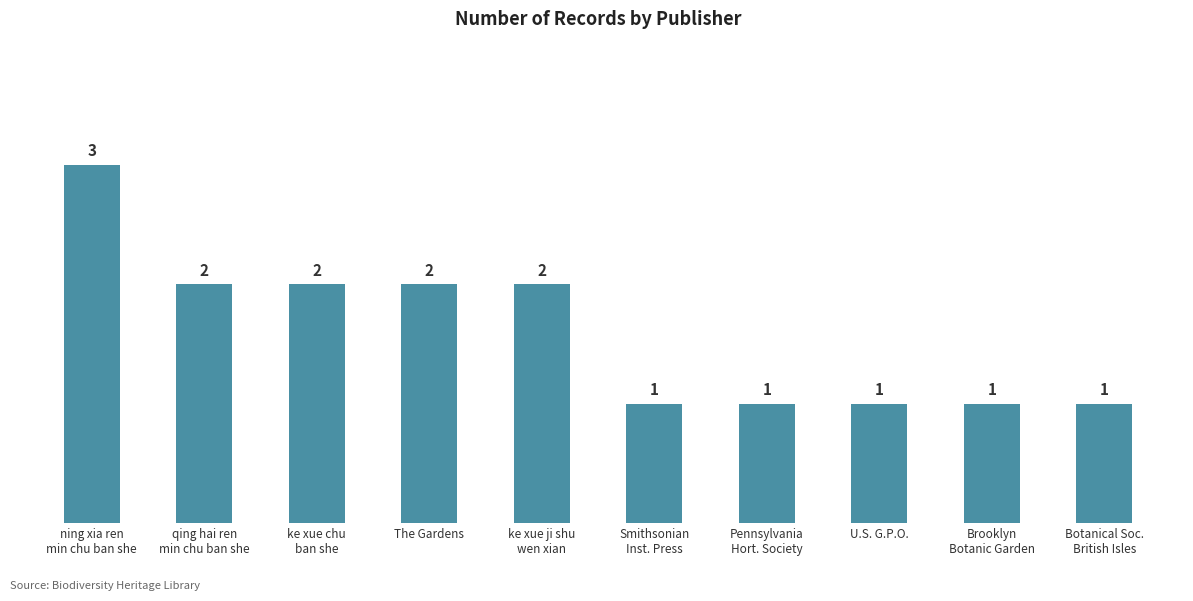

What is the greatest value displayed?

3